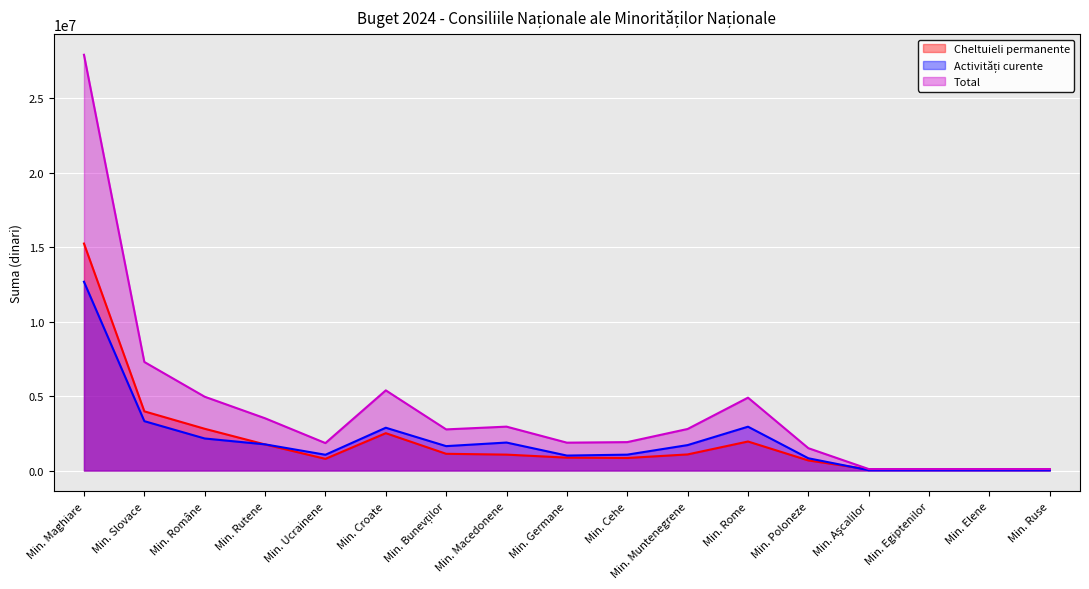

At how many categories does at least one series exceed 4327430?

5